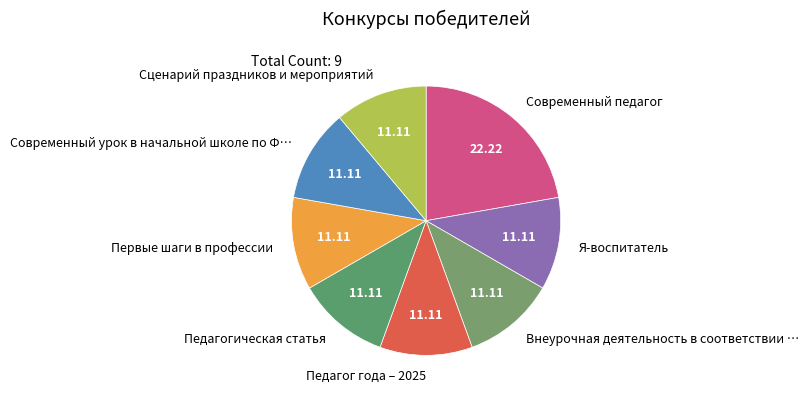

Does Педагог года – 2025 account for over 50% of the chart?

No